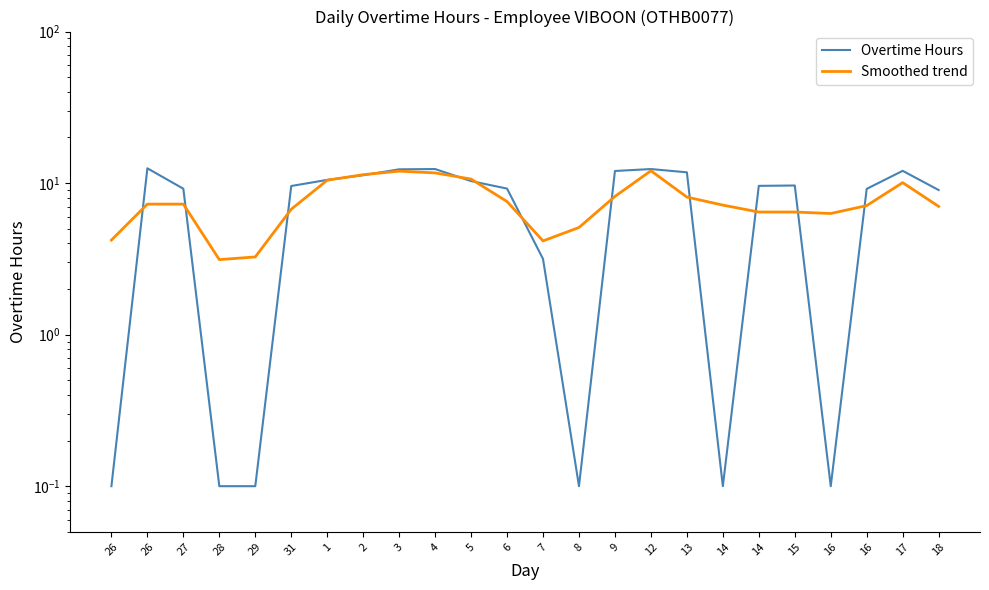

Is this an area chart (filled region under the line)?

No